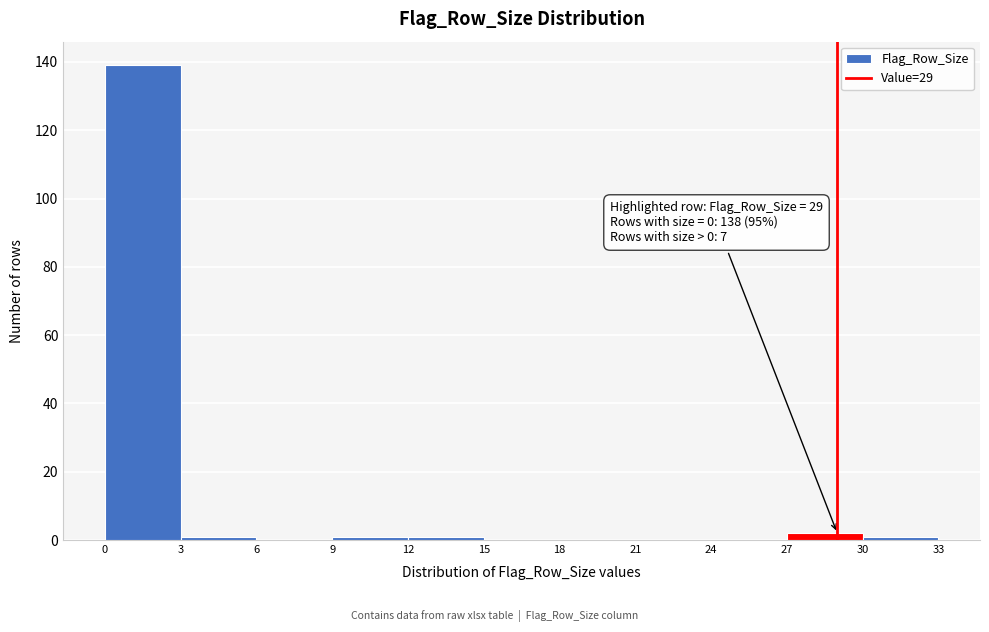

Over which range of the x-axis is the bar tallest?

0 to 3